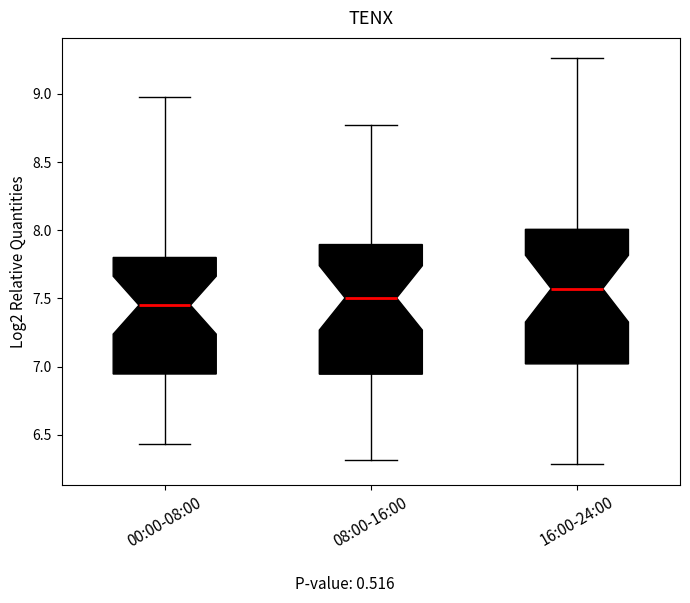

Reading left to right, transcribe this box plot: for each box, give where its median line is, the range the box spans, and where its two whiskers end, as read against the y-axis. The values are not printed on the chart, so give them approximately, as read against the axis.

00:00-08:00: median 7.45, box 6.95 to 7.80, whiskers 6.45 to 9.00
08:00-16:00: median 7.50, box 6.95 to 7.90, whiskers 6.30 to 8.75
16:00-24:00: median 7.55, box 7.00 to 8.00, whiskers 6.30 to 9.25